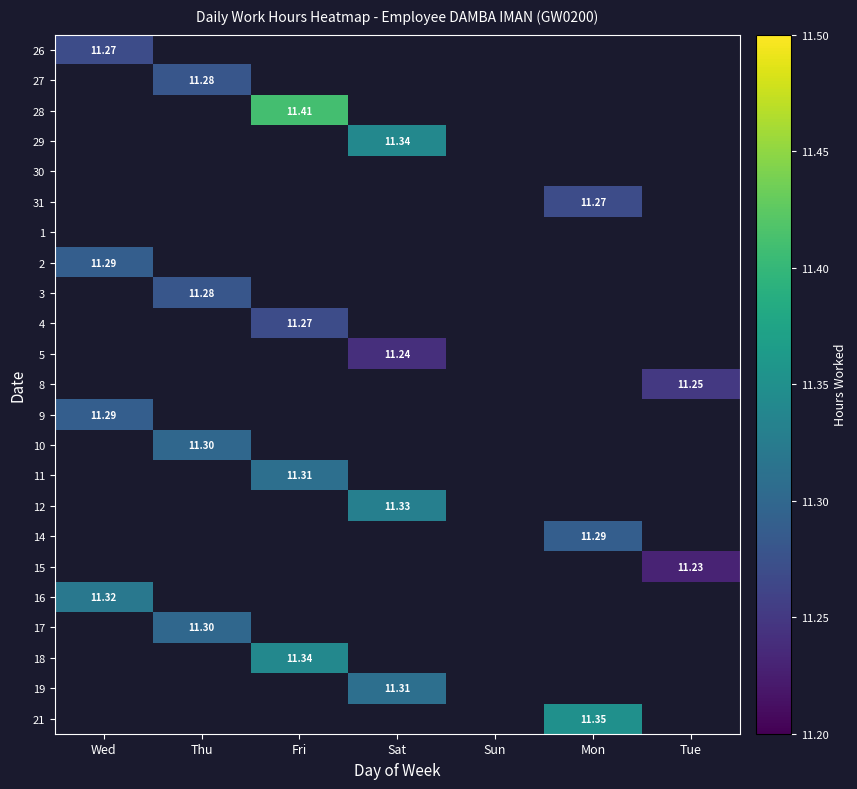

At how many categories does at least one series exceed 11?

6